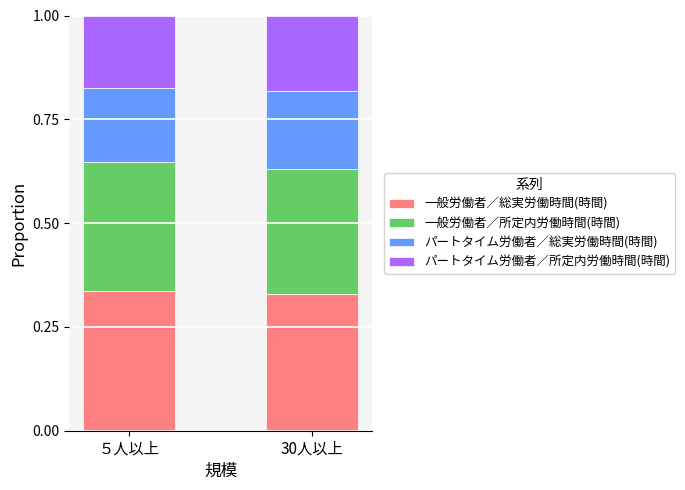

What is the total value across all series at 30人以上?

1.0